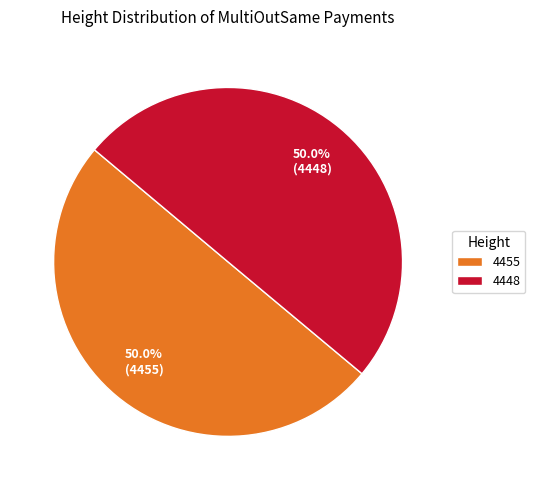

What is the ratio of the value at 4455 to the value at 4448?

1.0